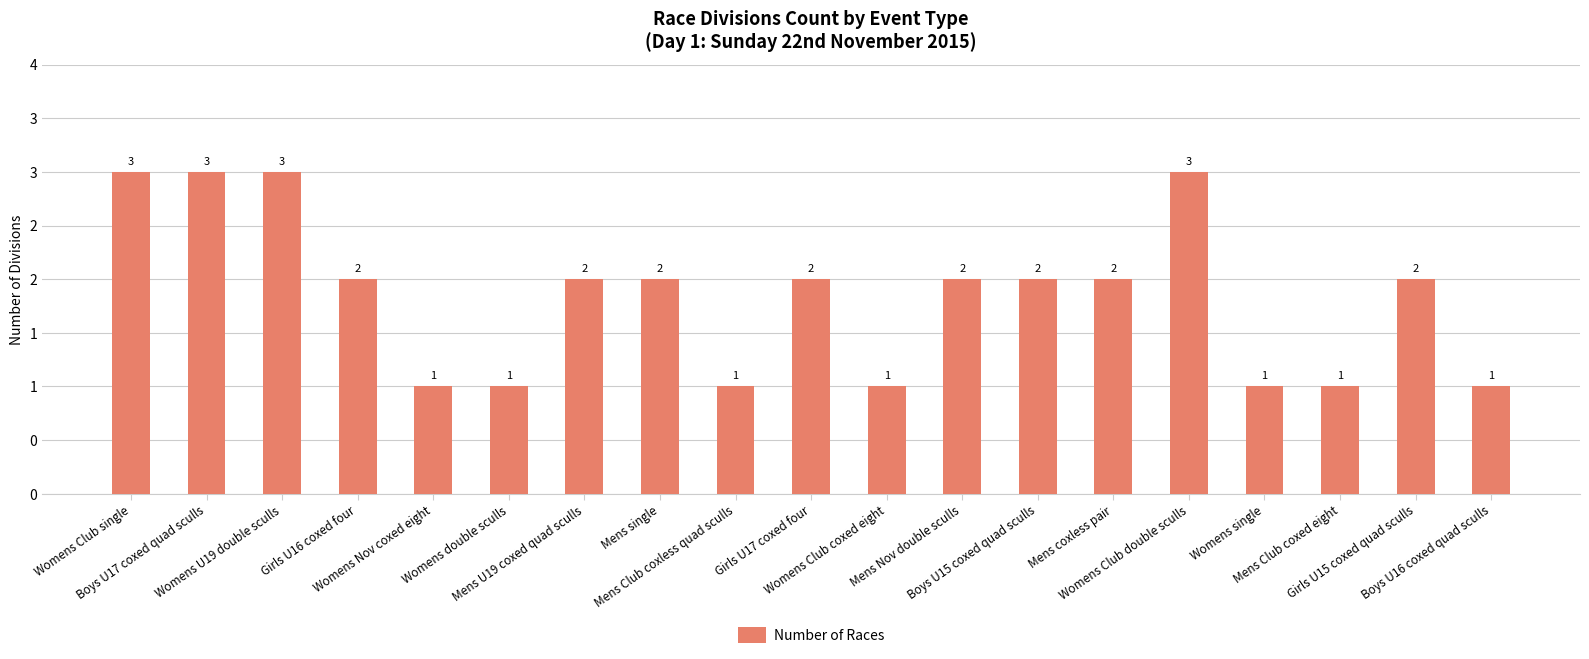

What is the sum of all values?

35